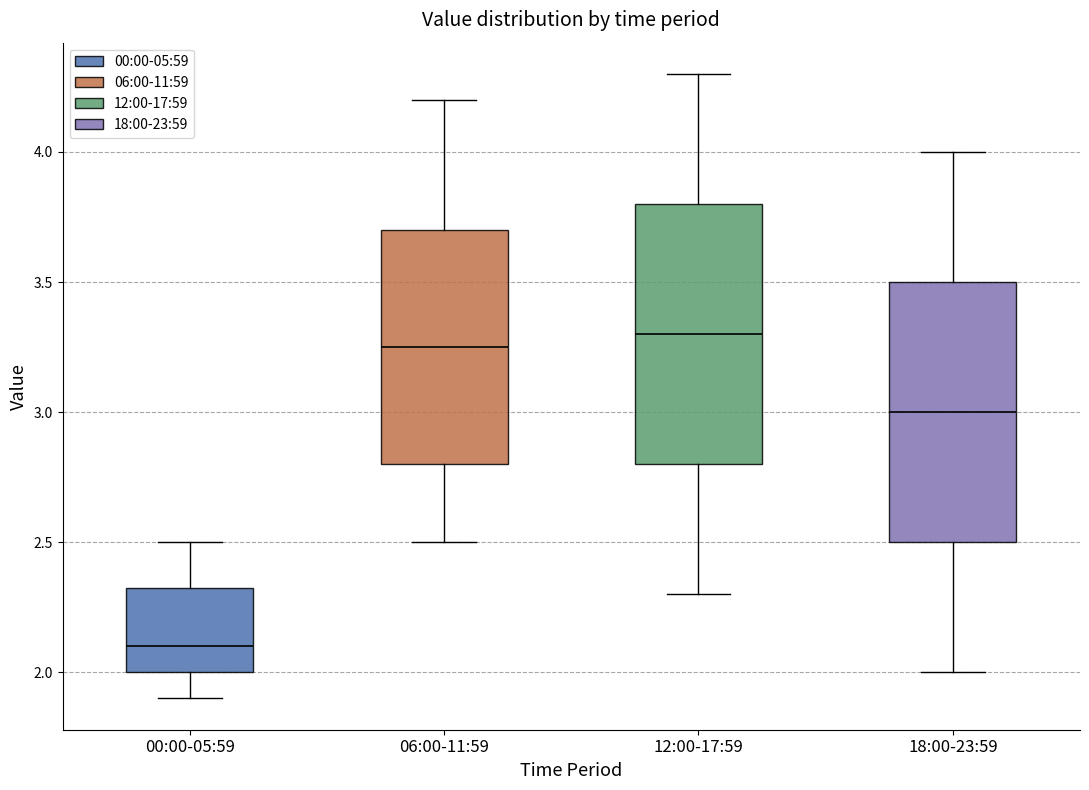

Reading left to right, read every box against the y-axis: the position of its median line, the range the box covers, and the ends of its whiskers. The values are not printed on the chart, so give them approximately, as read against the axis.

00:00-05:59: median 2.10, box 2.00 to 2.35, whiskers 1.90 to 2.50
06:00-11:59: median 3.25, box 2.80 to 3.70, whiskers 2.50 to 4.20
12:00-17:59: median 3.30, box 2.80 to 3.80, whiskers 2.30 to 4.30
18:00-23:59: median 3.00, box 2.50 to 3.50, whiskers 2.00 to 4.00